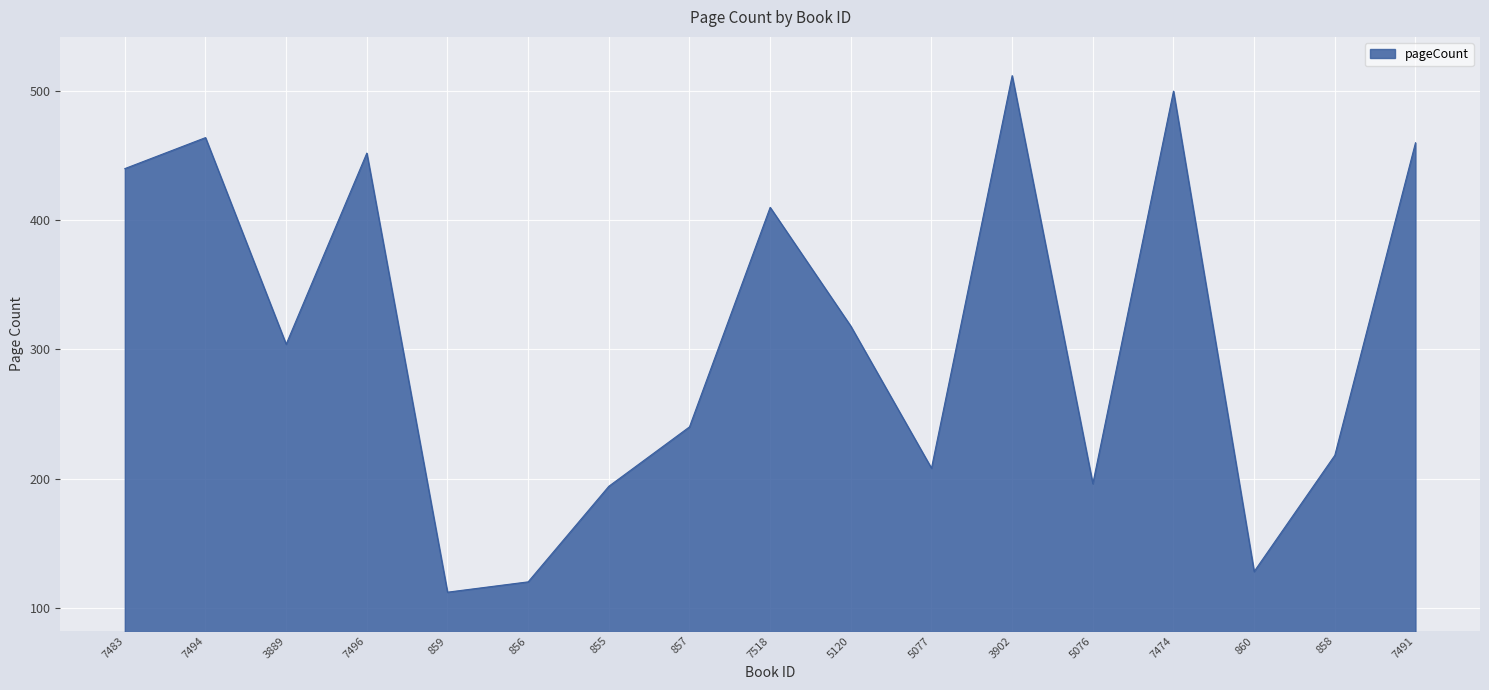

The value at 5076 is 264. True or false?

False